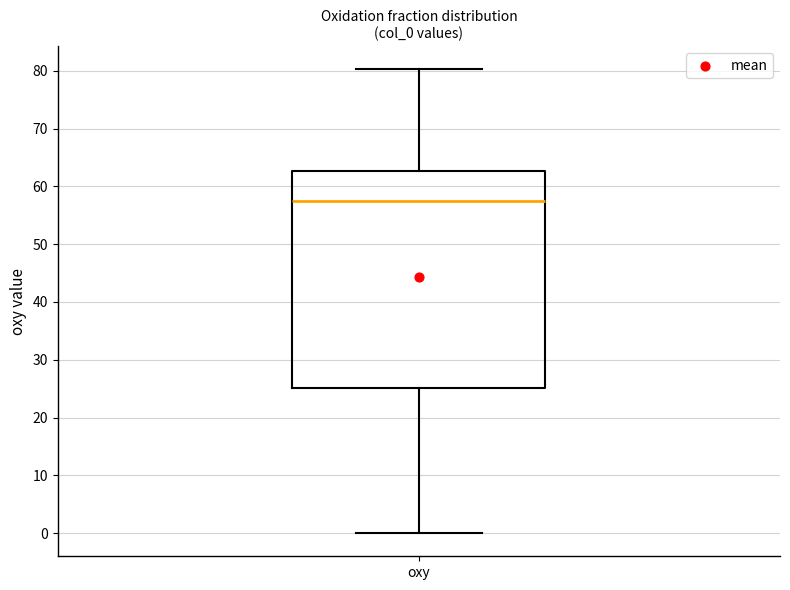

Transcribe this box plot: give where the median line is, the range the box spans, and where the two whiskers end, as read against the y-axis. The values are not printed on the chart, so give them approximately, as read against the axis.

median 58, box 25 to 63, whiskers 0 to 80